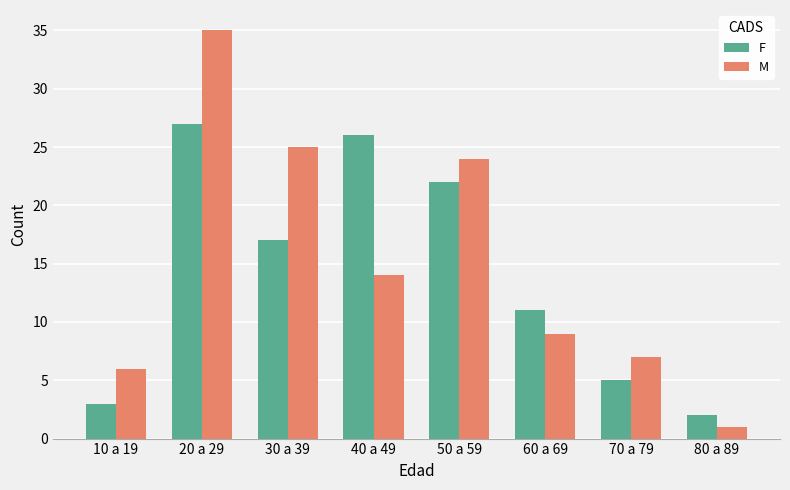

True or false: M has a value of 34 at 50 a 59.

False